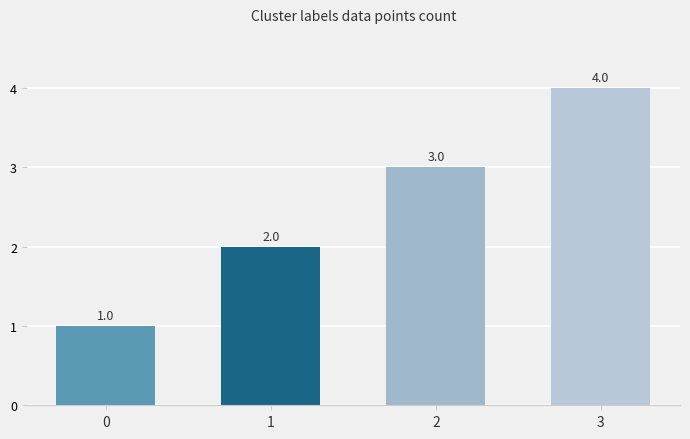

Does the chart contain stacked bars?

No